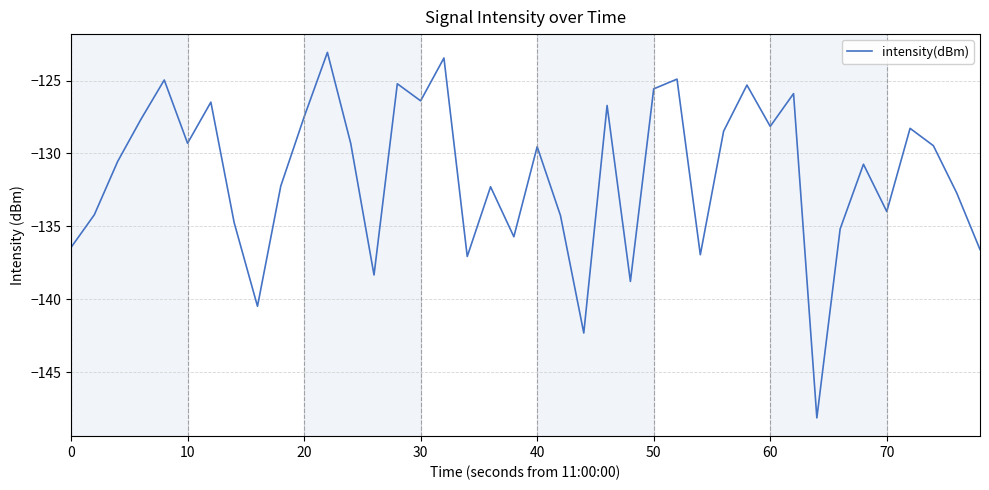

What is the minimum value shown in the chart?

-148.1